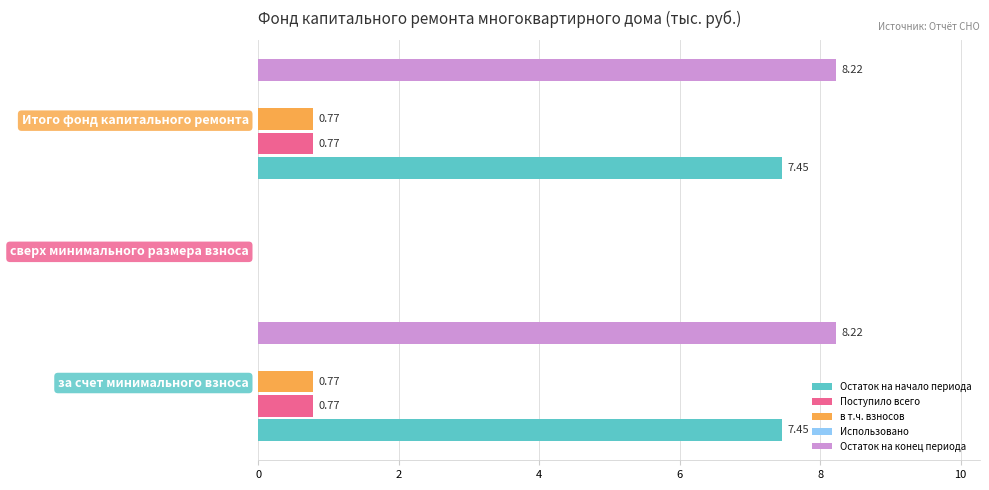

Where is в т.ч. взносов nearest to the value 0?

сверх минимального размера взноса